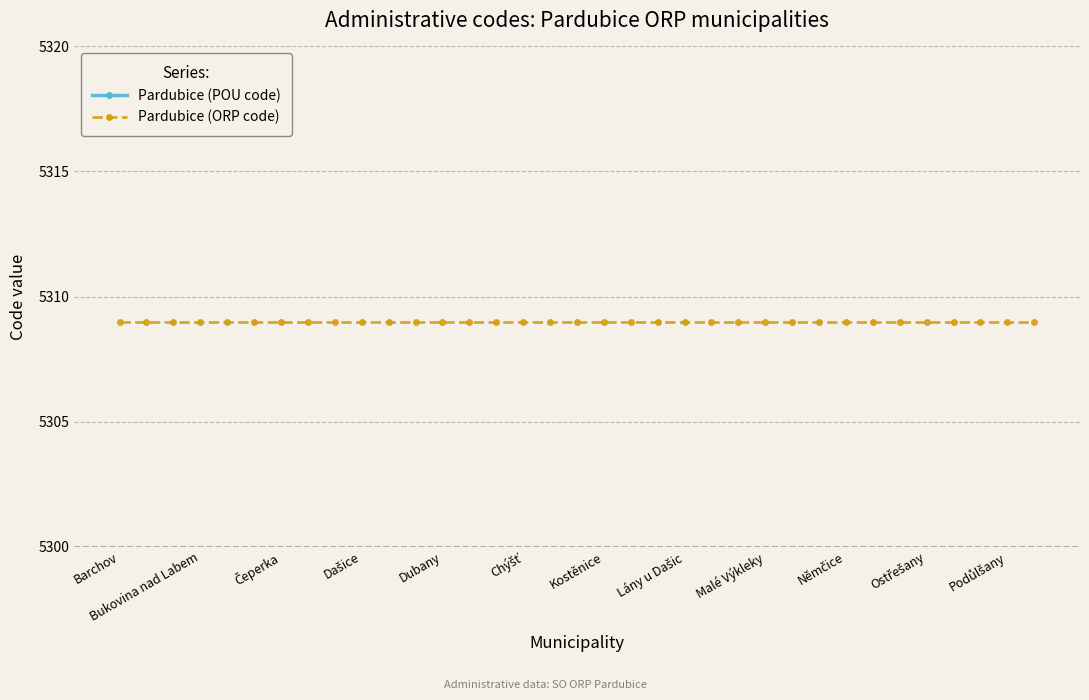

Which label corresponds to the largest value in the chart?

Barchov